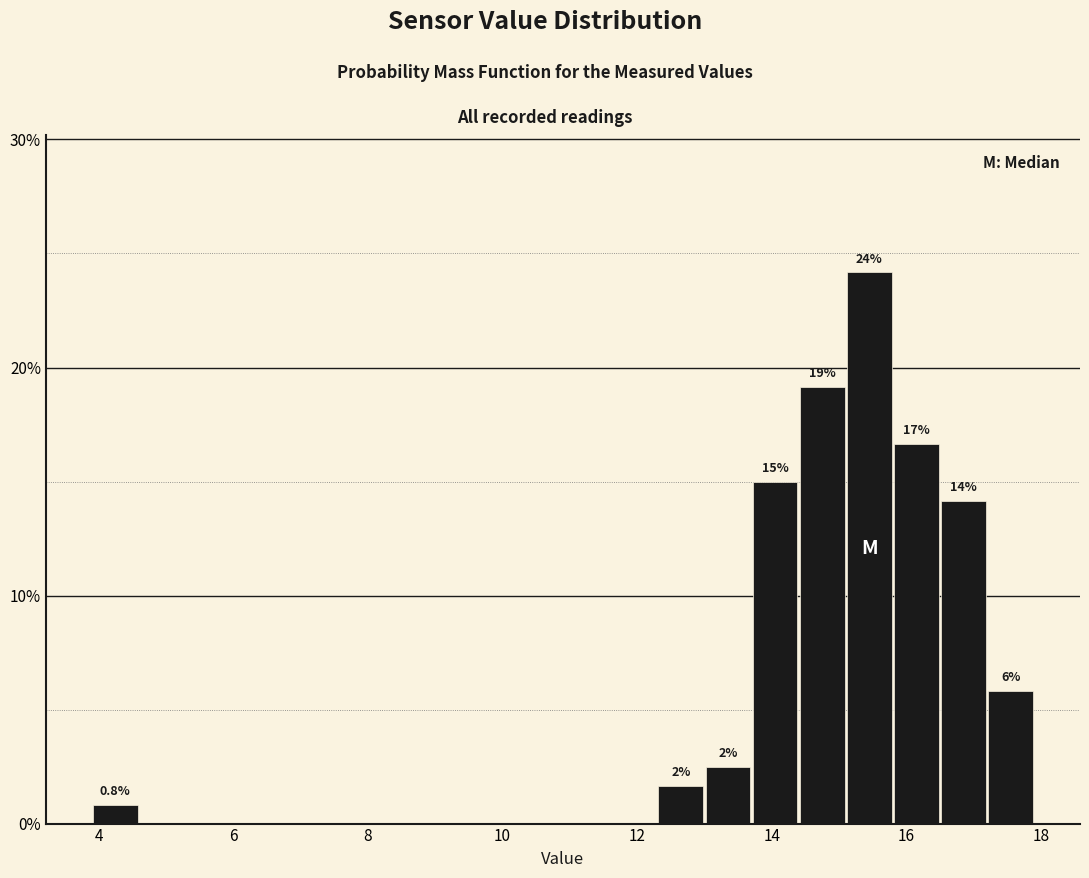

Read against the x-axis, roughly where is the centre of the tallest bar?

15.4